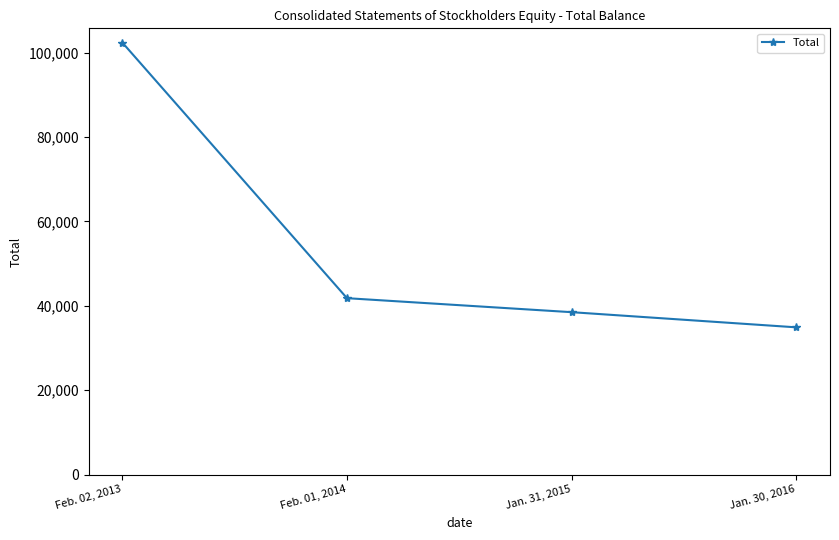

What is the change in value from Feb. 01, 2014 to Jan. 30, 2016?

-6911